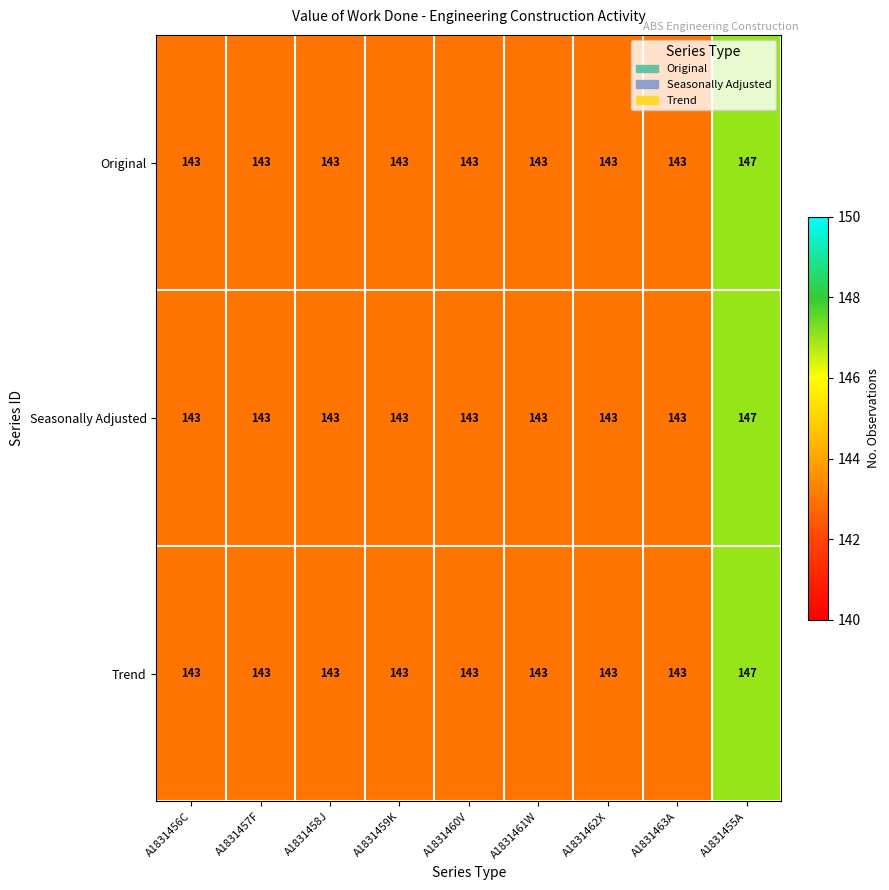

What is the average value of the Trend series?

143